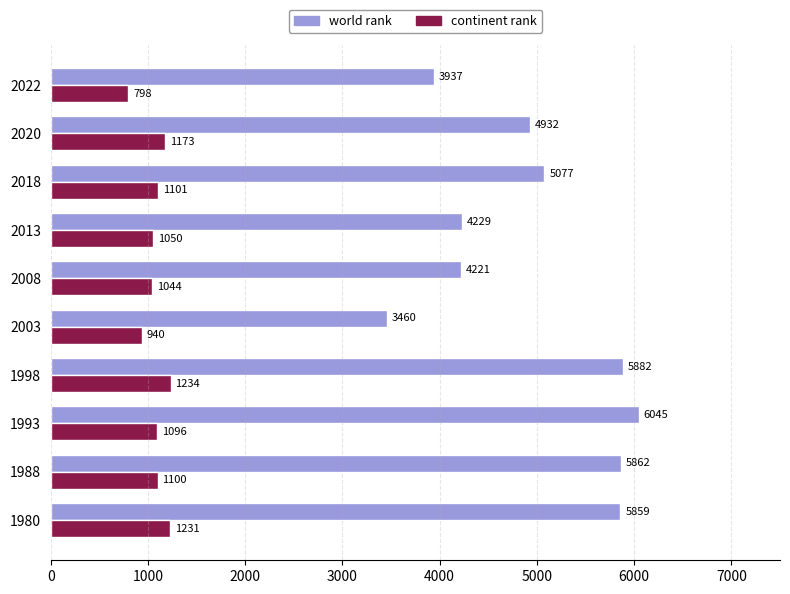

Between 2013 and 2022, which series saw the biggest shift?

world rank